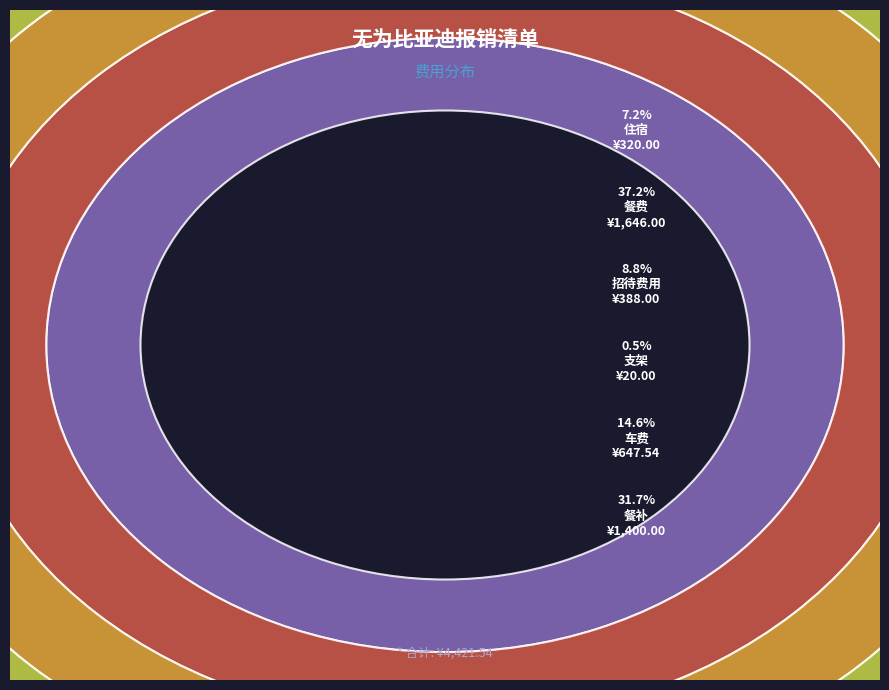

Is there any slice that represents more than half of the pie?

No